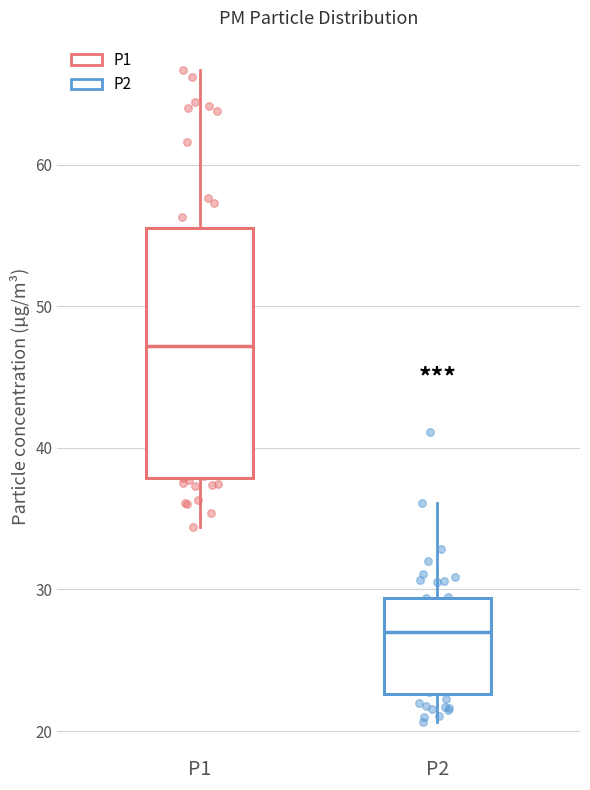

Reading left to right, read every box against the y-axis: the position of its median line, the range the box covers, and the ends of its whiskers. The values are not printed on the chart, so give them approximately, as read against the axis.

P1: median 47, box 38 to 56, whiskers 34 to 67
P2: median 27, box 23 to 29, whiskers 21 to 36